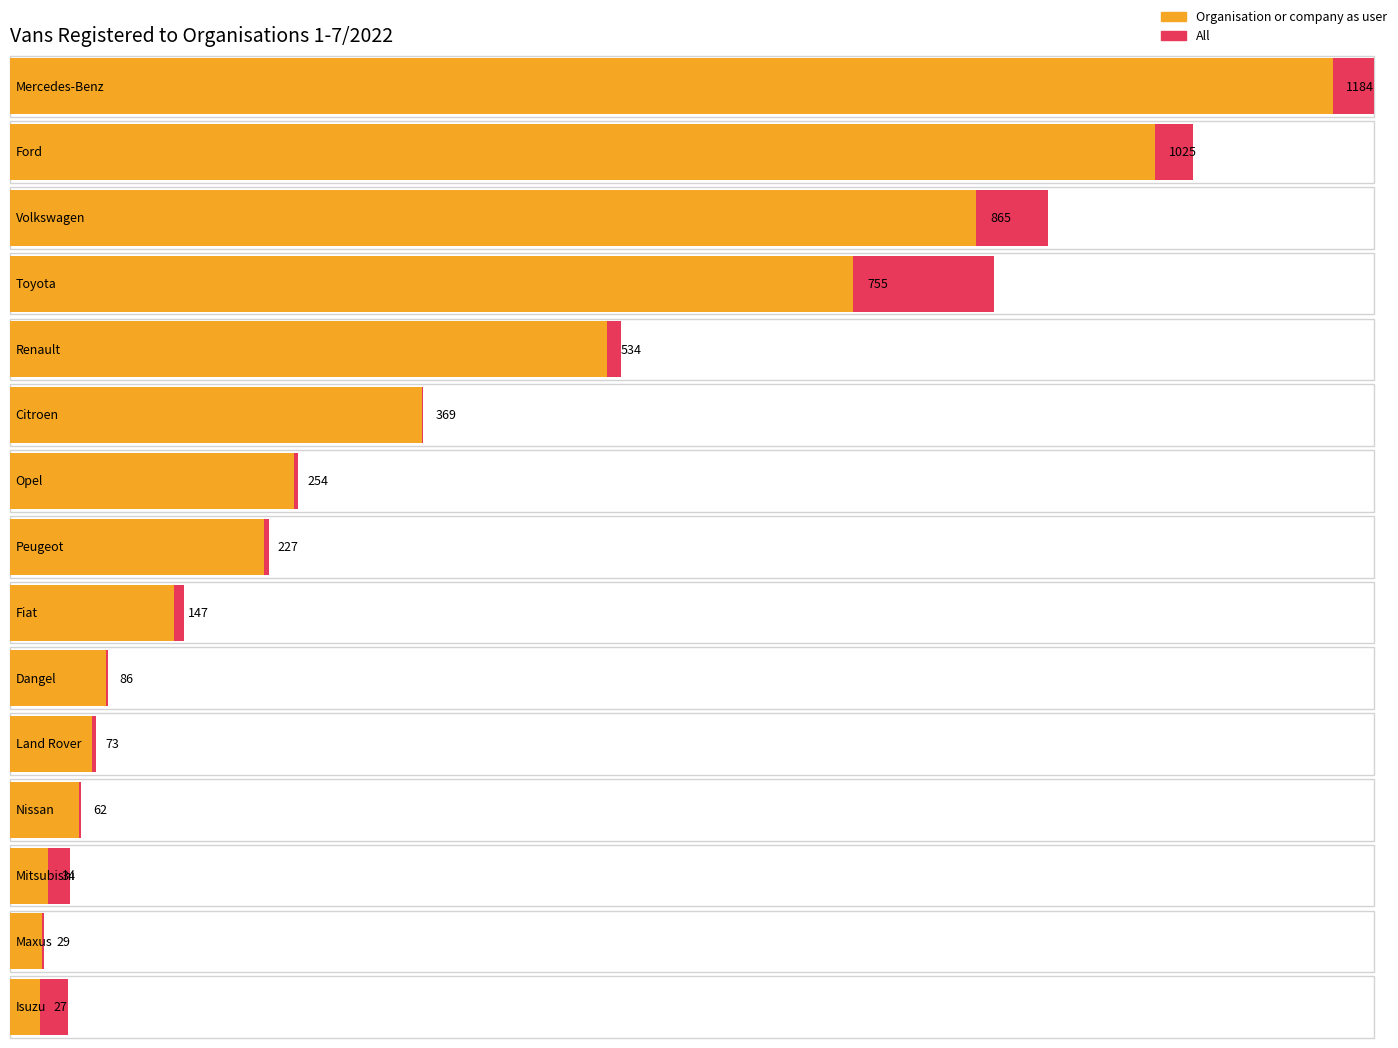

Reading left to right, extract all data points from this chart.

Organisation or company as user: Mercedes-Benz=1184	Ford=1025	Volkswagen=865	Toyota=755	Renault=534	Citroen=369	Opel=254	Peugeot=227	Fiat=147	Dangel=86	Land Rover=73	Nissan=62	Mitsubishi=34	Maxus=29	Isuzu=27
All: Mercedes-Benz=1221	Ford=1059	Volkswagen=929	Toyota=881	Renault=547	Citroen=370	Opel=258	Peugeot=232	Fiat=156	Dangel=88	Land Rover=77	Nissan=64	Mitsubishi=54	Maxus=30	Isuzu=52